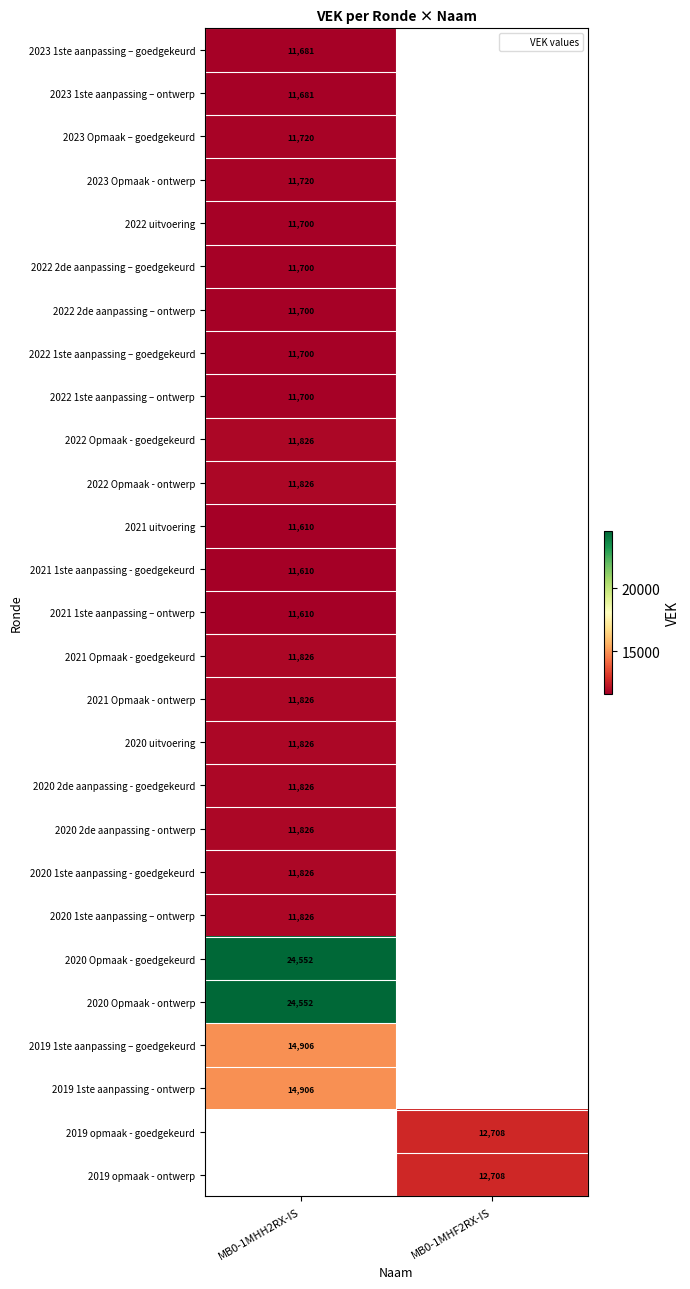

Which label corresponds to the smallest value in the chart?

MB0-1MHH2RX-IS